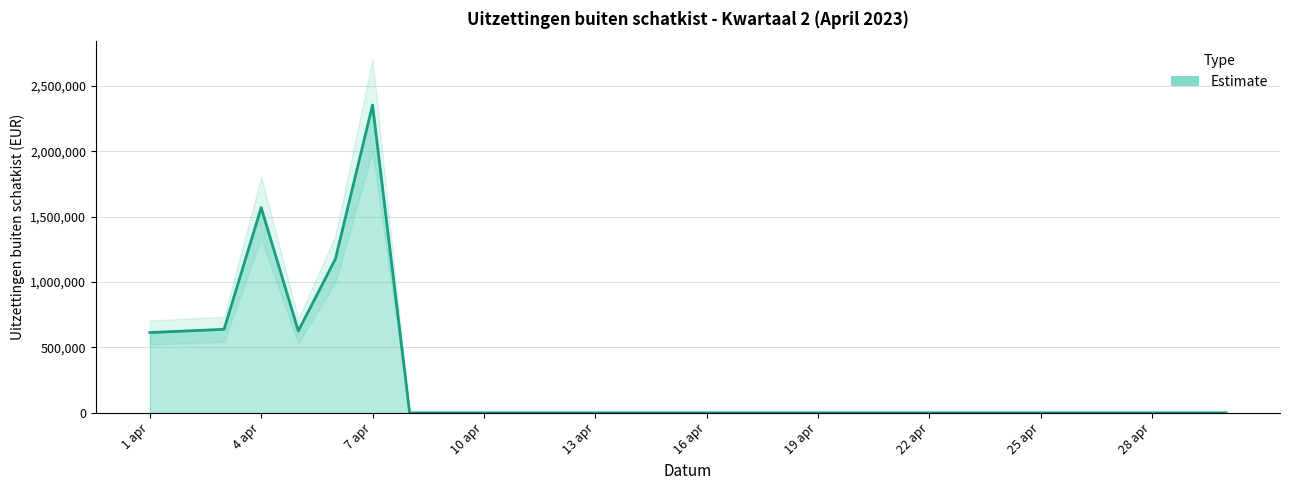

Count the number of categories in the chart.

30